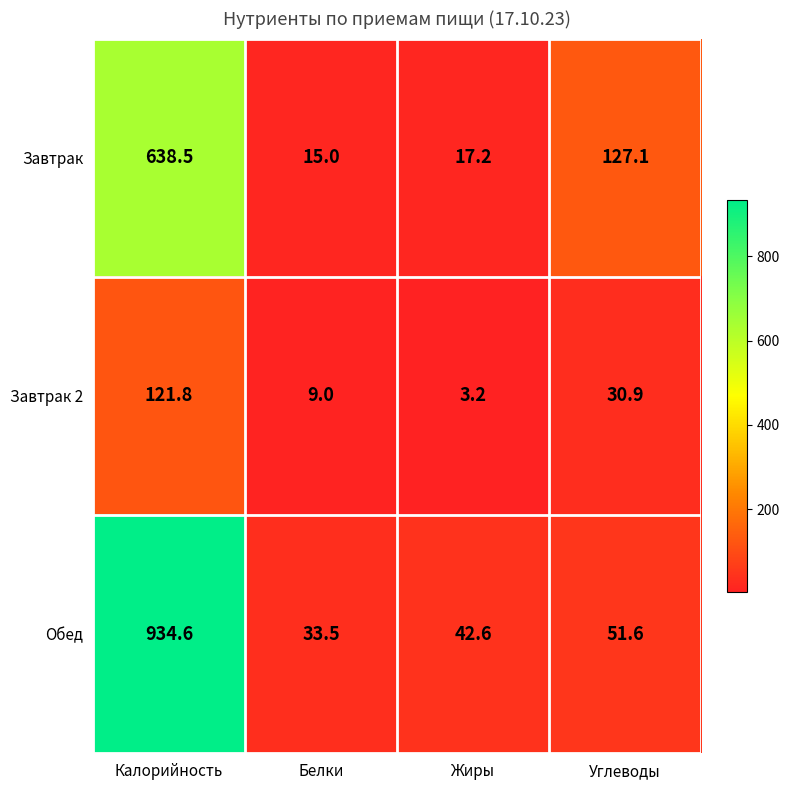

True or false: Завтрак 2 has a value of 6.1 at Белки.

False